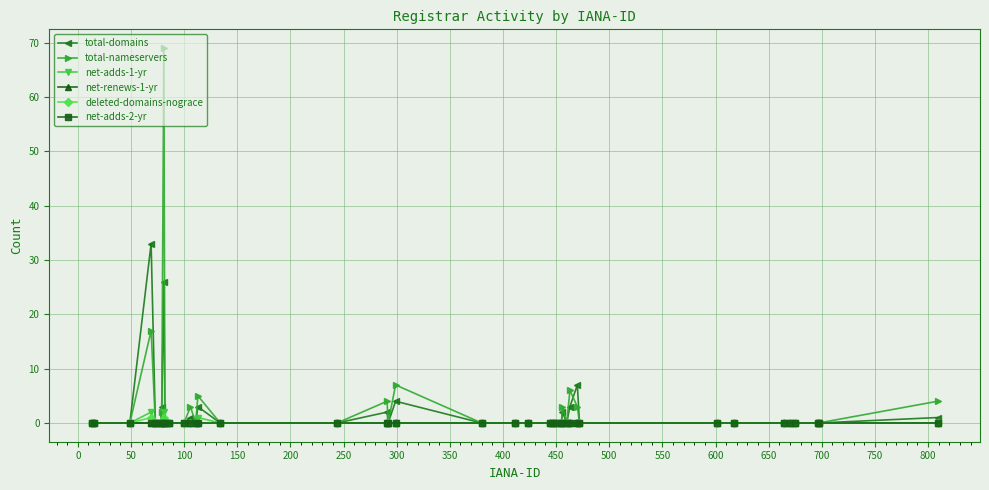

True or false: net-adds-1-yr has more than 1 points higher than both neighbors.

True